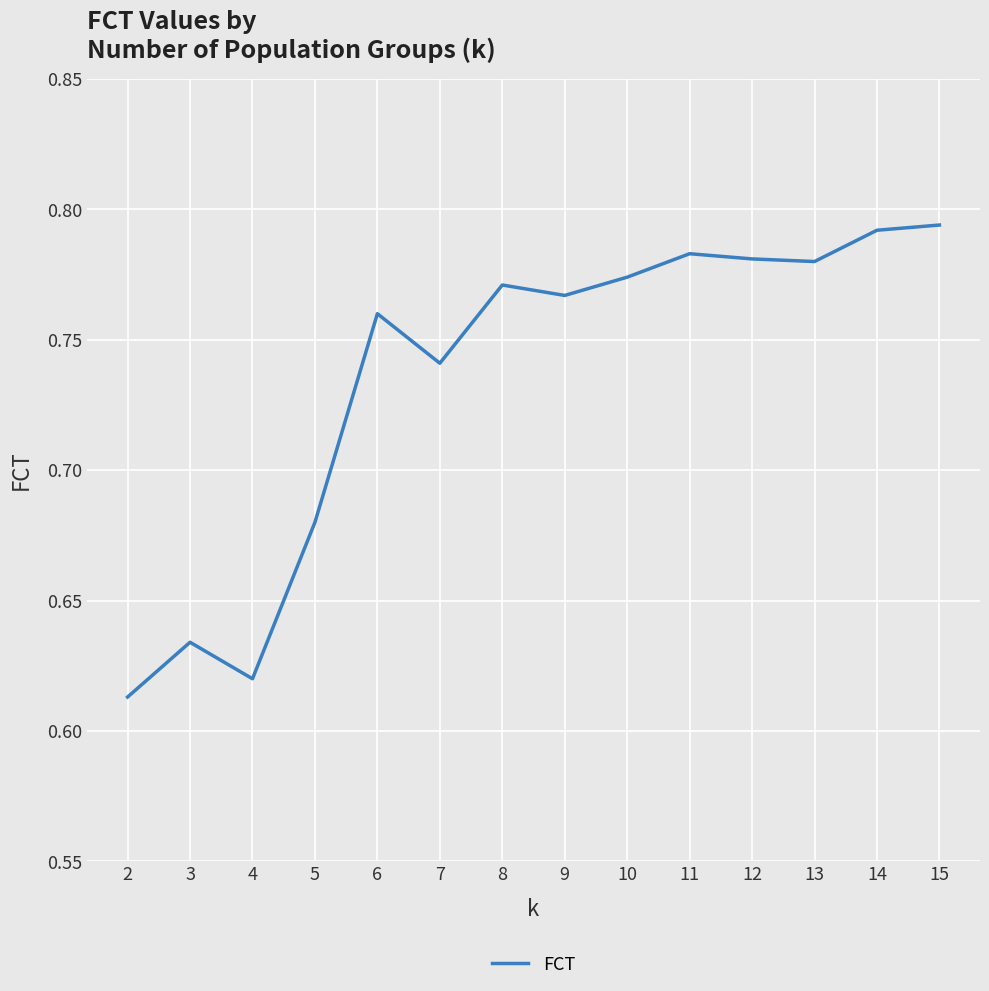

How many categories are shown in the chart?

14